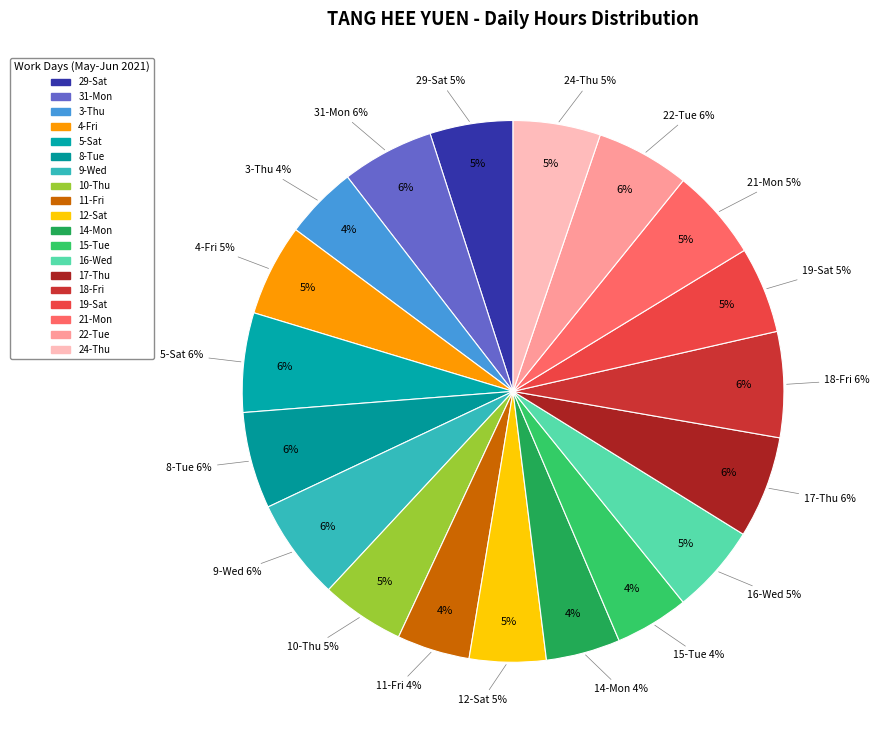

Is 3-Thu the majority of the pie?

No